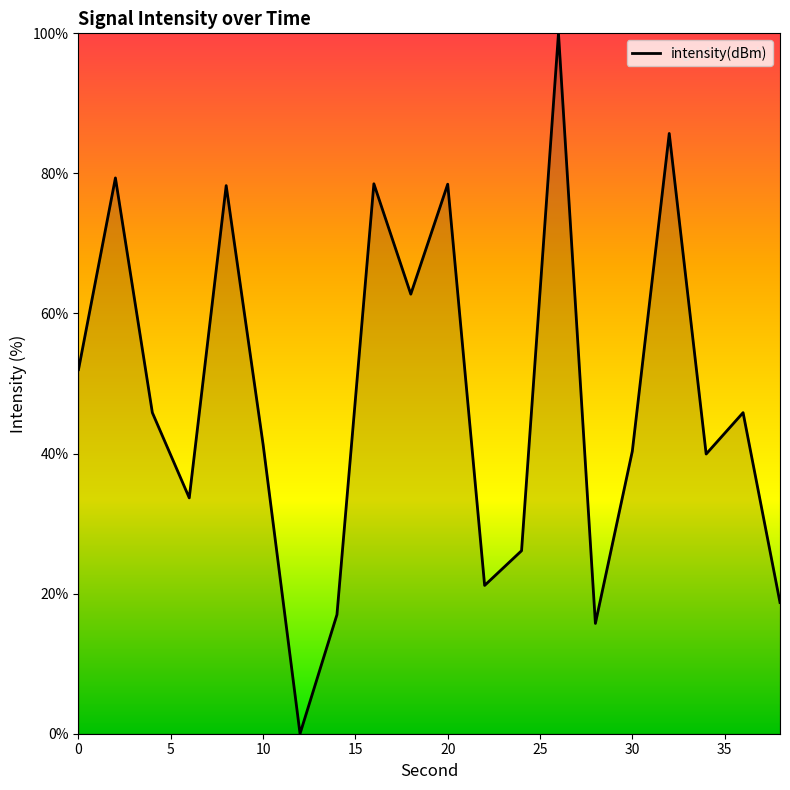

What is the difference between the maximum and minimum values?

100.0